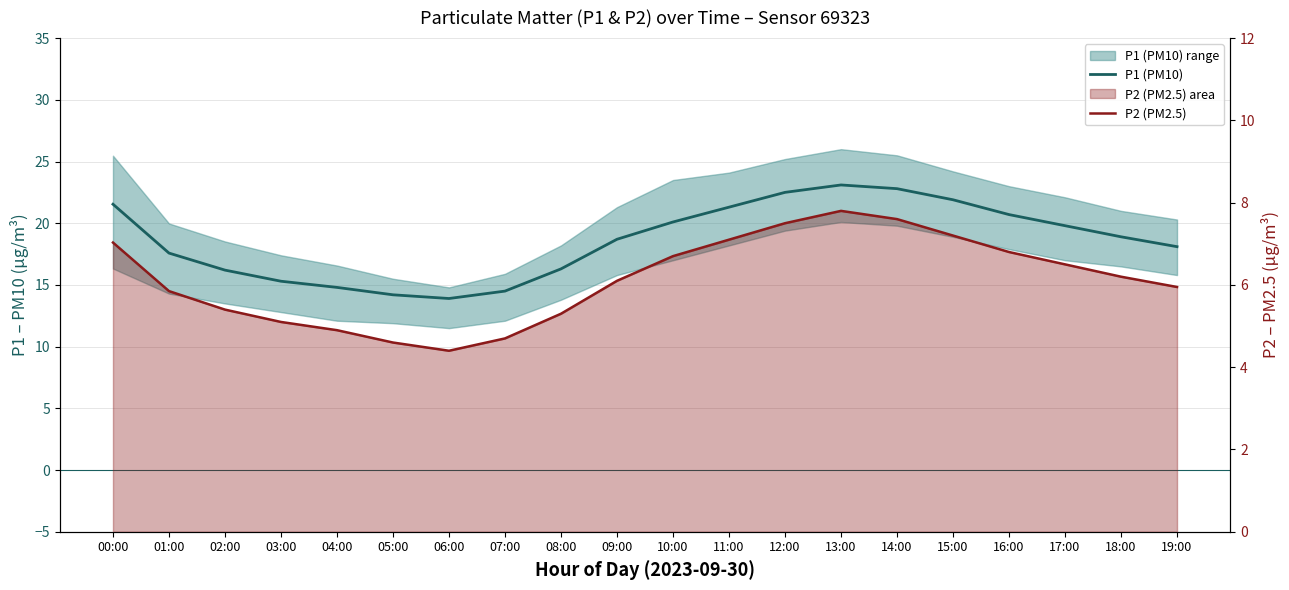

At which category is the sum across all series the highest?

13:00